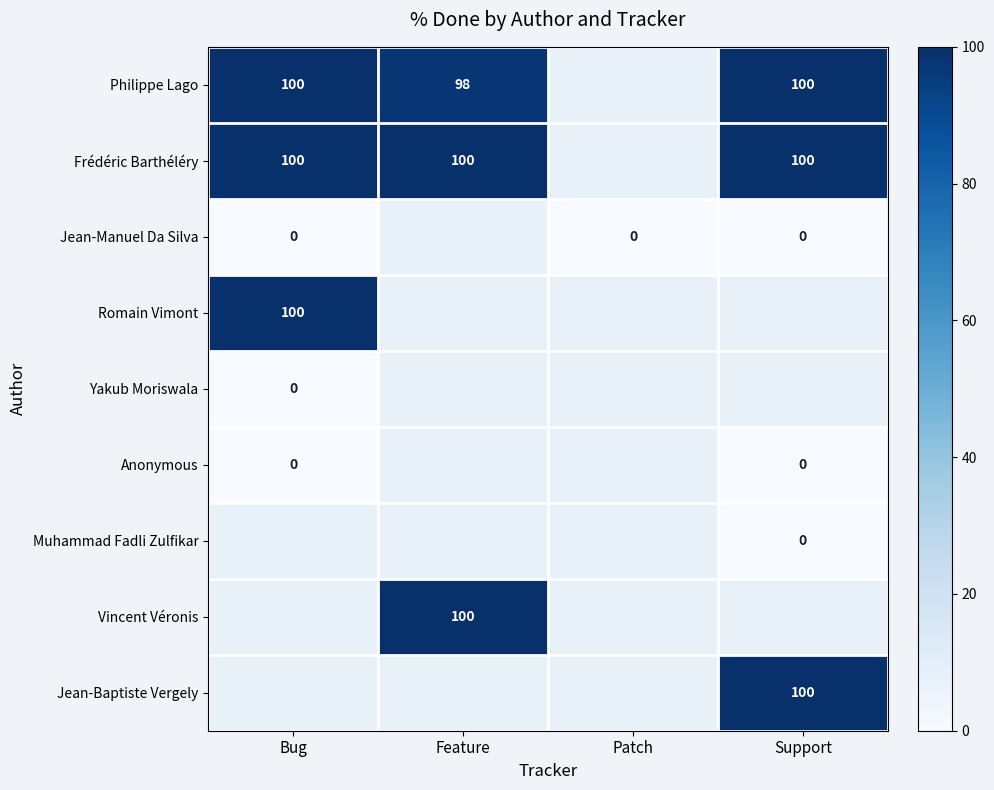

Count the number of categories in the chart.

4